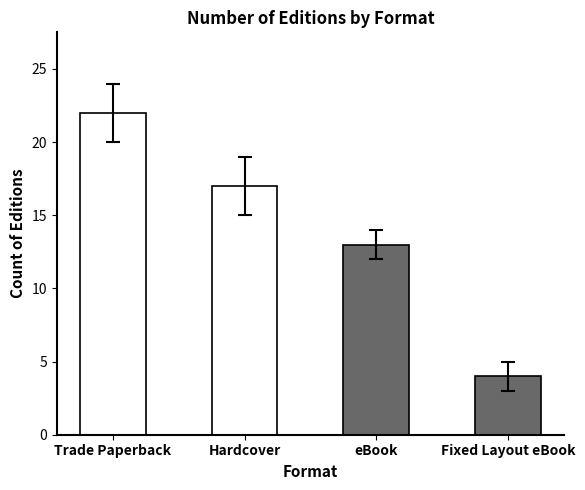

What is the minimum value shown in the chart?

4